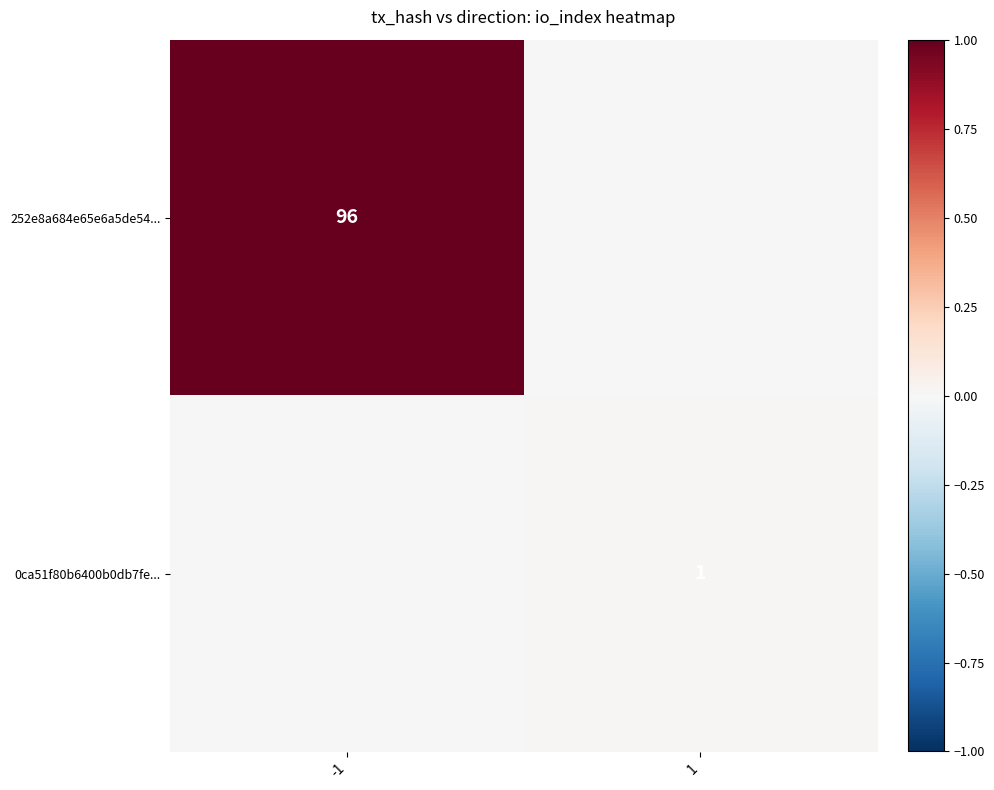

Is the value of 252e8a684e65e6a5de54... at -1 greater than the value of 0ca51f80b6400b0db7fe... at 1?

Yes